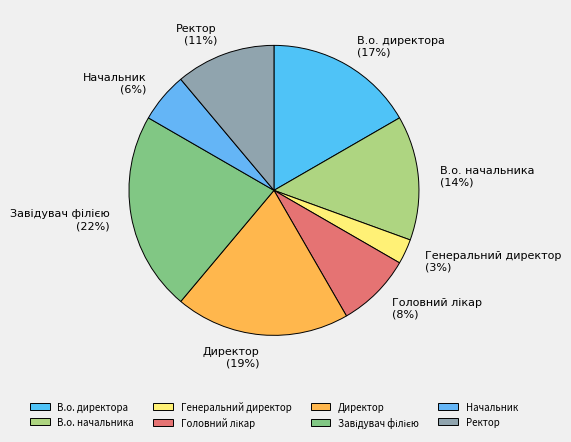

Combined, do В.о. начальника and В.о. директора account for over 50%?

No